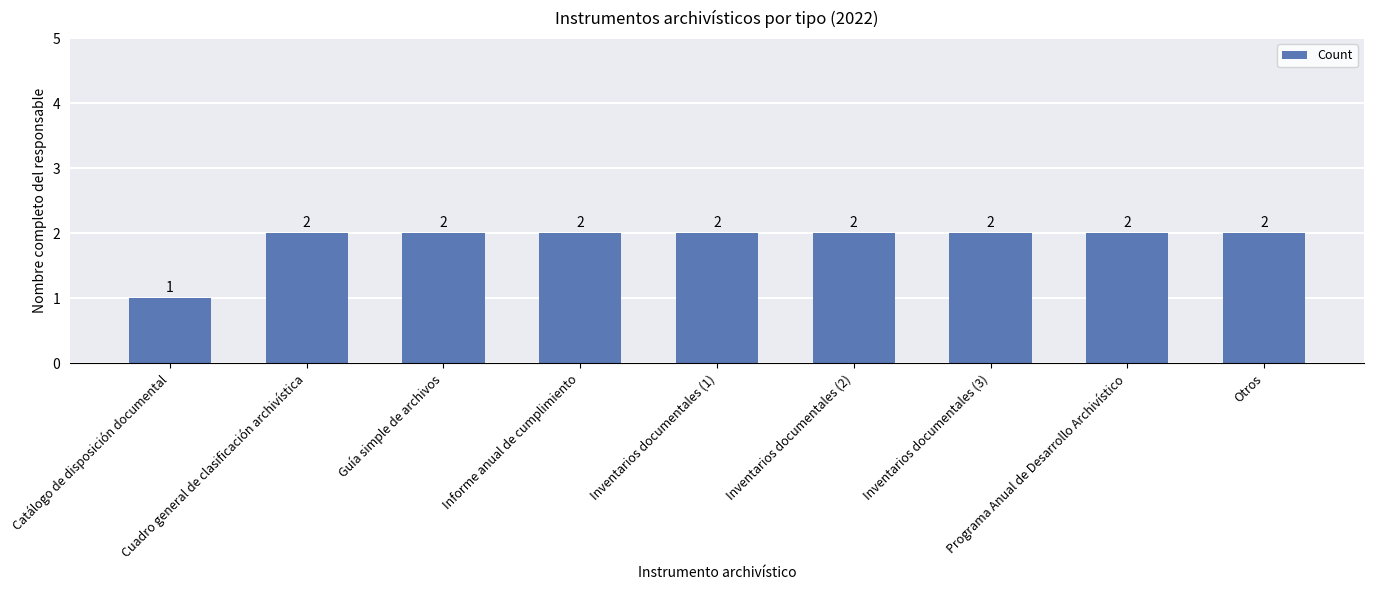

What is the value of the 9th bar from the left?

2